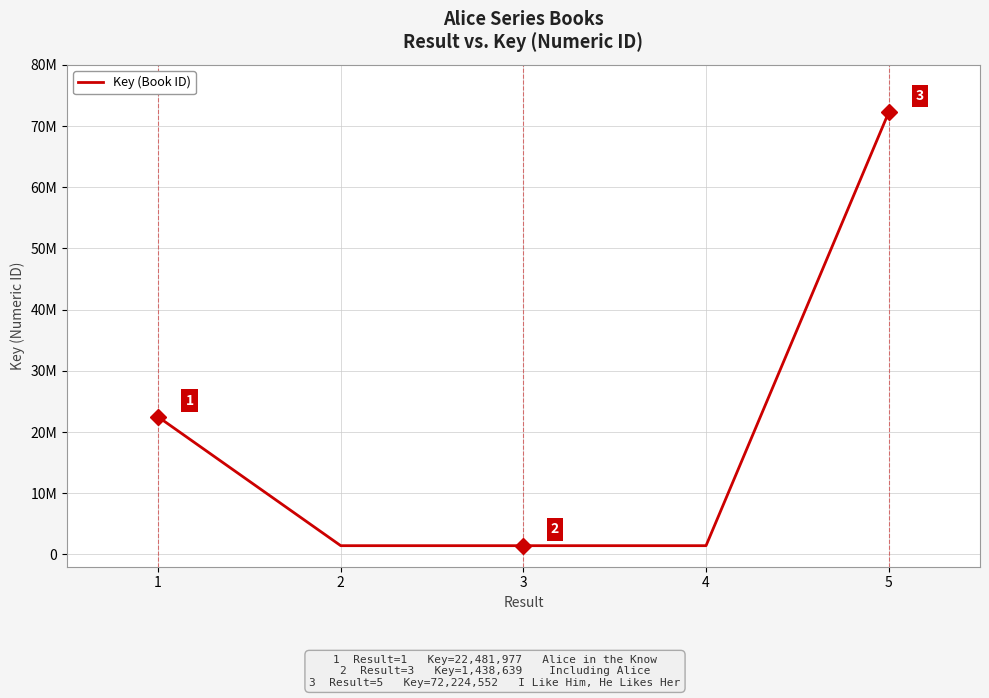

Approximately how many times larger is the value at 2 compared to 4?

1.0